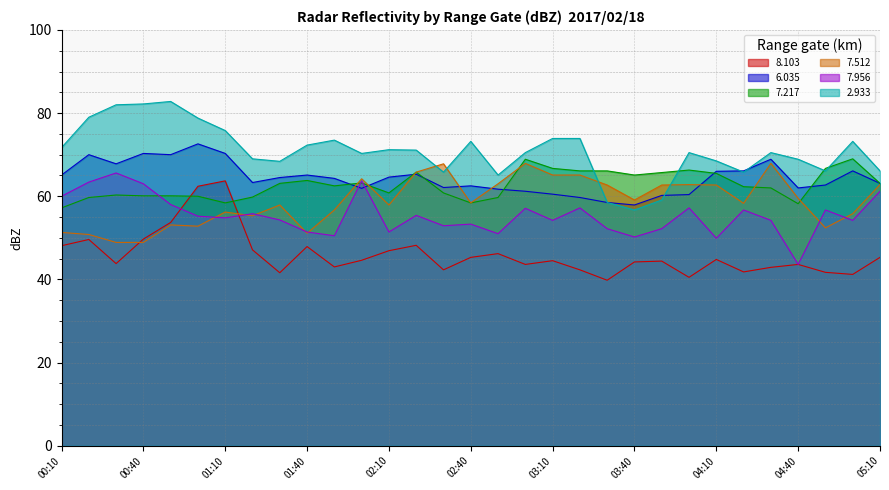

Between 02:30 and 05:10, which series saw the biggest shift?

  7.956